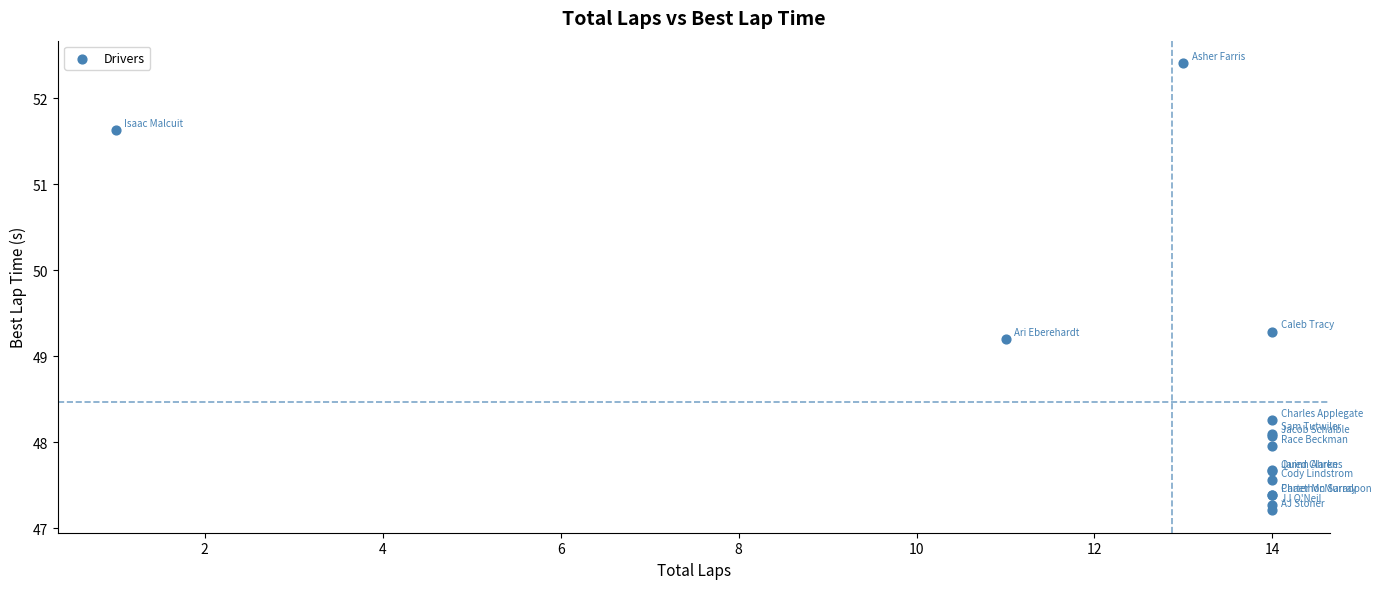

What Y value in the scatter plot is closest to 49?

49.2